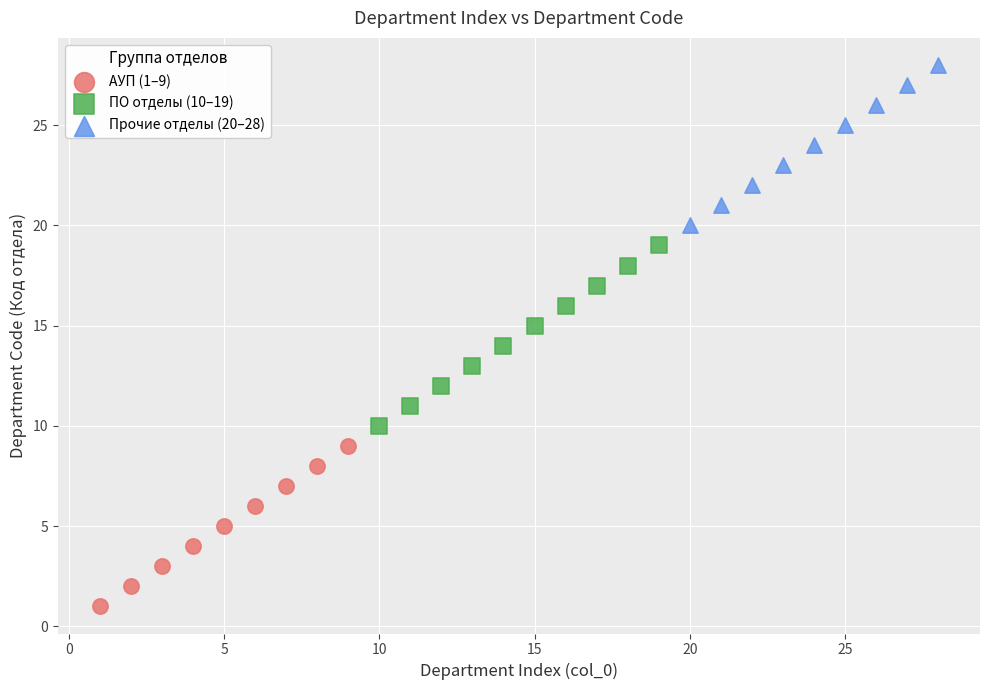

Which series contains the lowest Y value?

АУП (1–9)